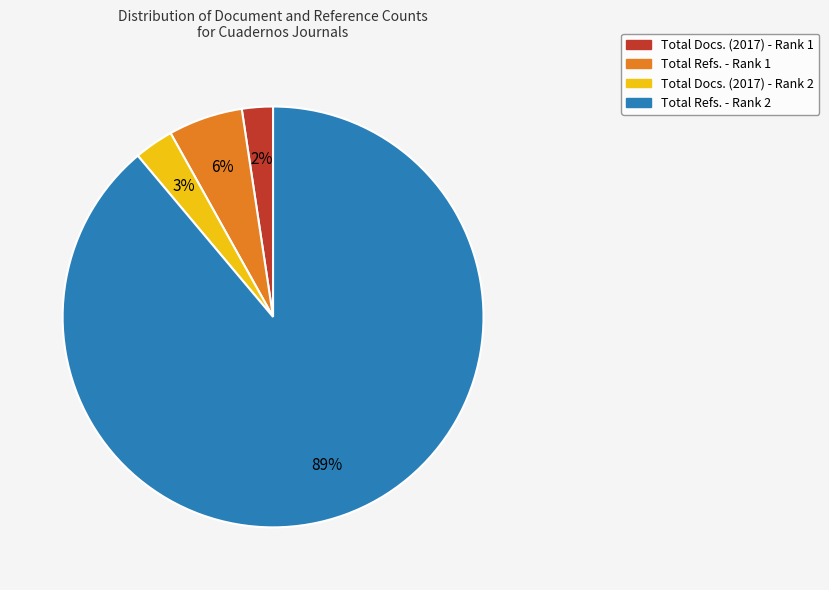

The Total Refs. - Rank 1 slice represents 1% of the pie. True or false?

False